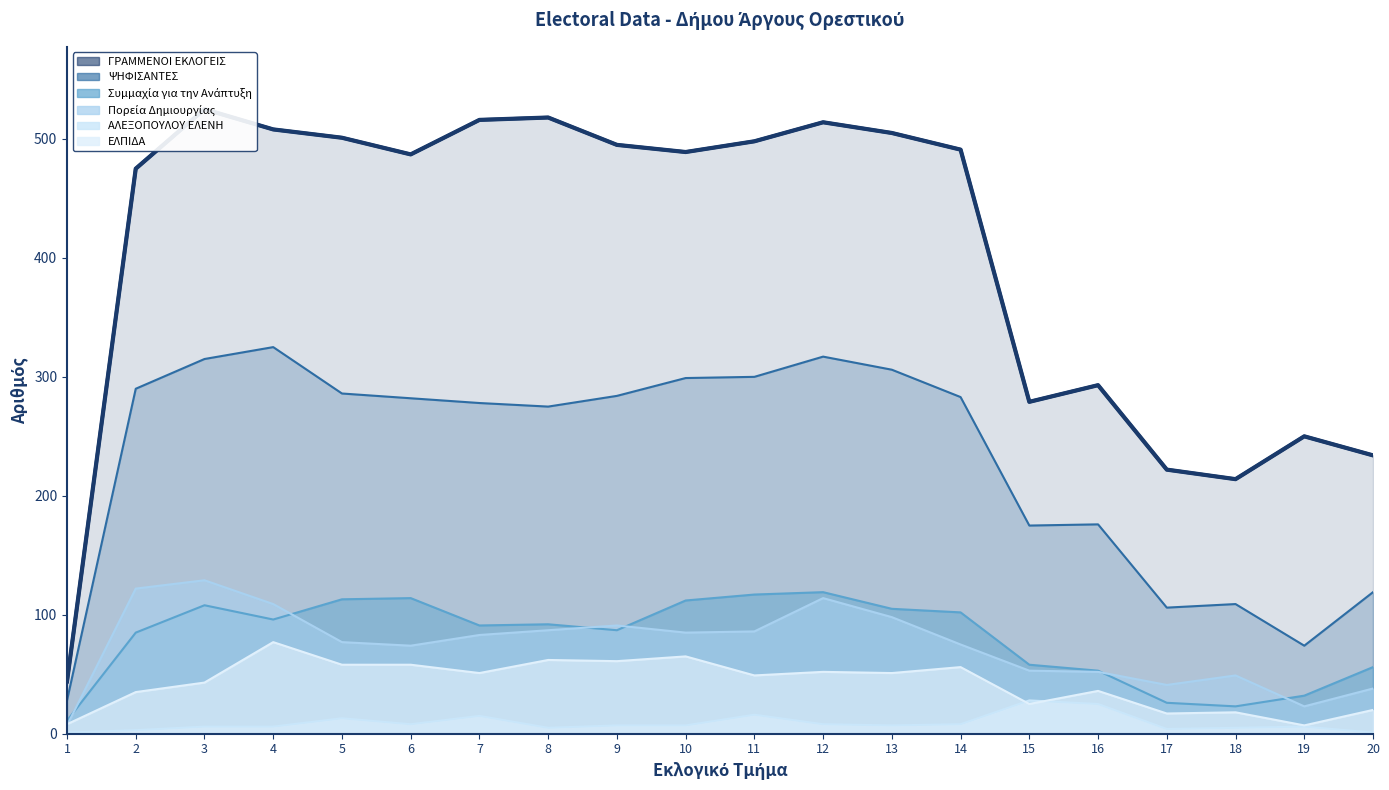

Between 16 and 19, which series saw the biggest shift?

ΨΗΦΙΣΑΝΤΕΣ